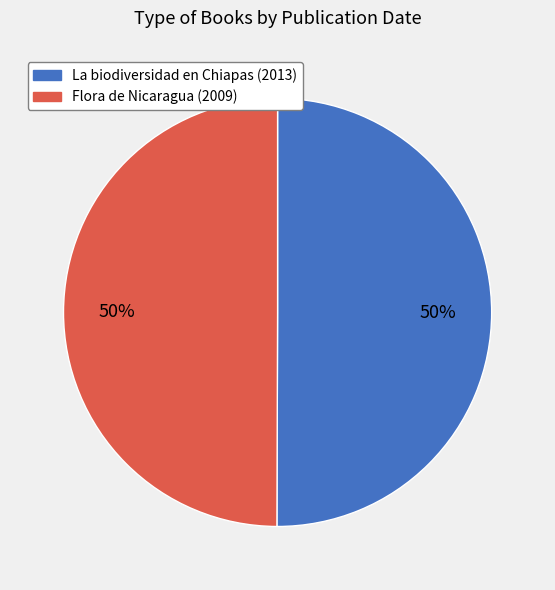

Approximately how many times larger is the value at Flora de Nicaragua (2009) compared to La biodiversidad en Chiapas (2013)?

1.0